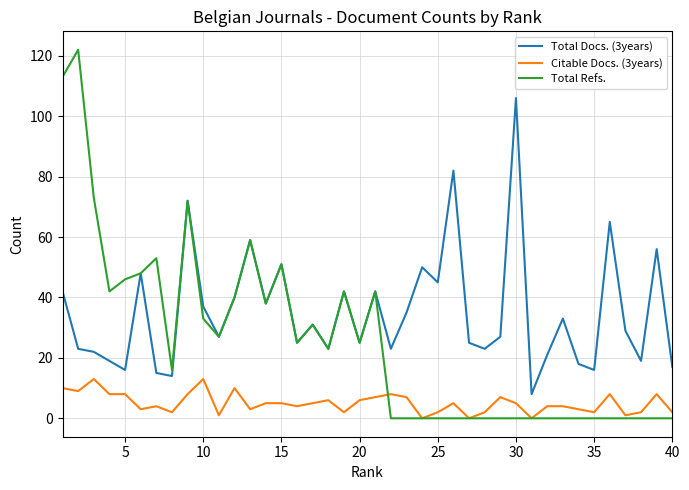

True or false: Citable Docs. (3years) and Total Docs. (3years) cross at least once.

False